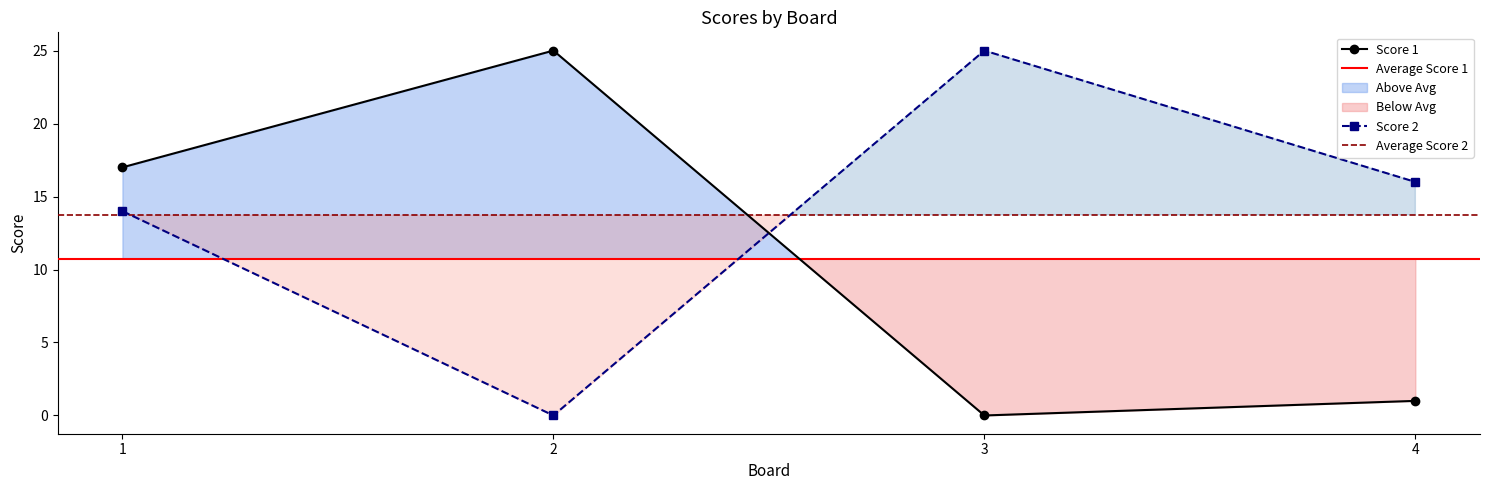

At which label does Score 1 first exceed 17?

2